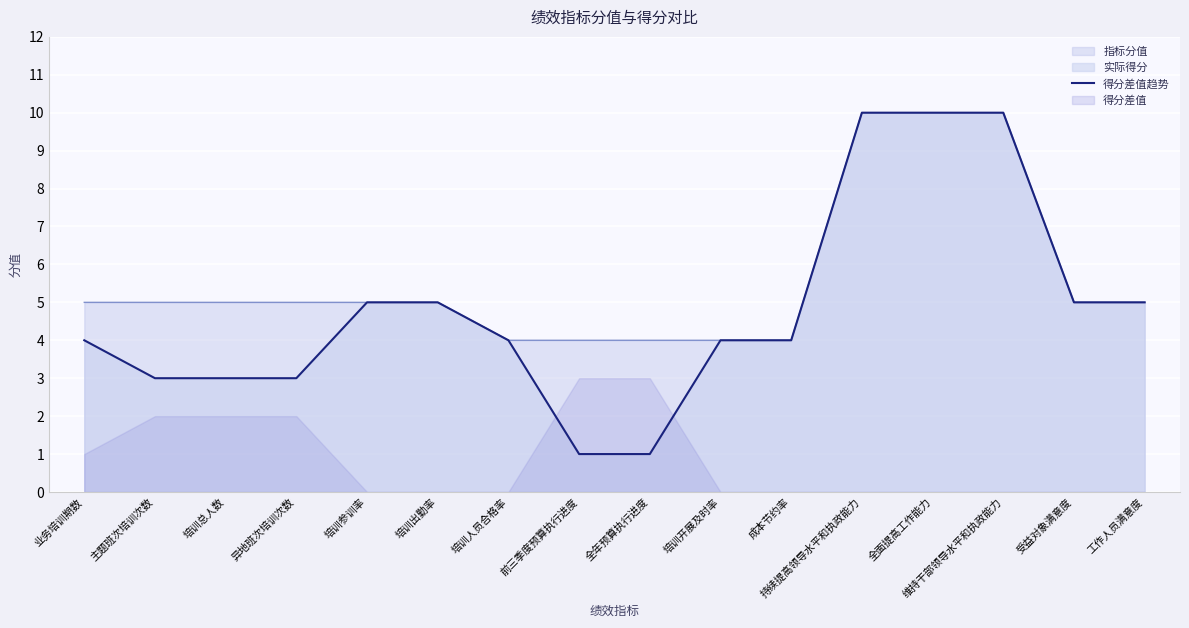

What is the difference between the values at 全面提高工作能力 and 成本节约率?

6